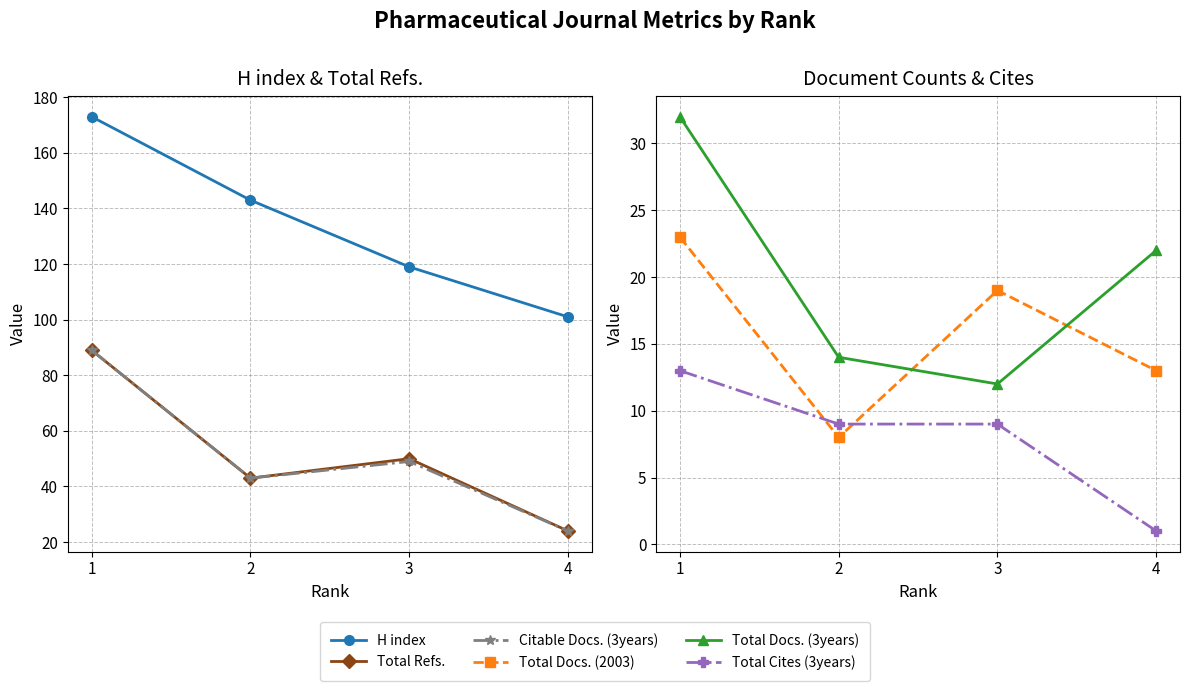

At which label does Total Refs. reach its minimum?

4